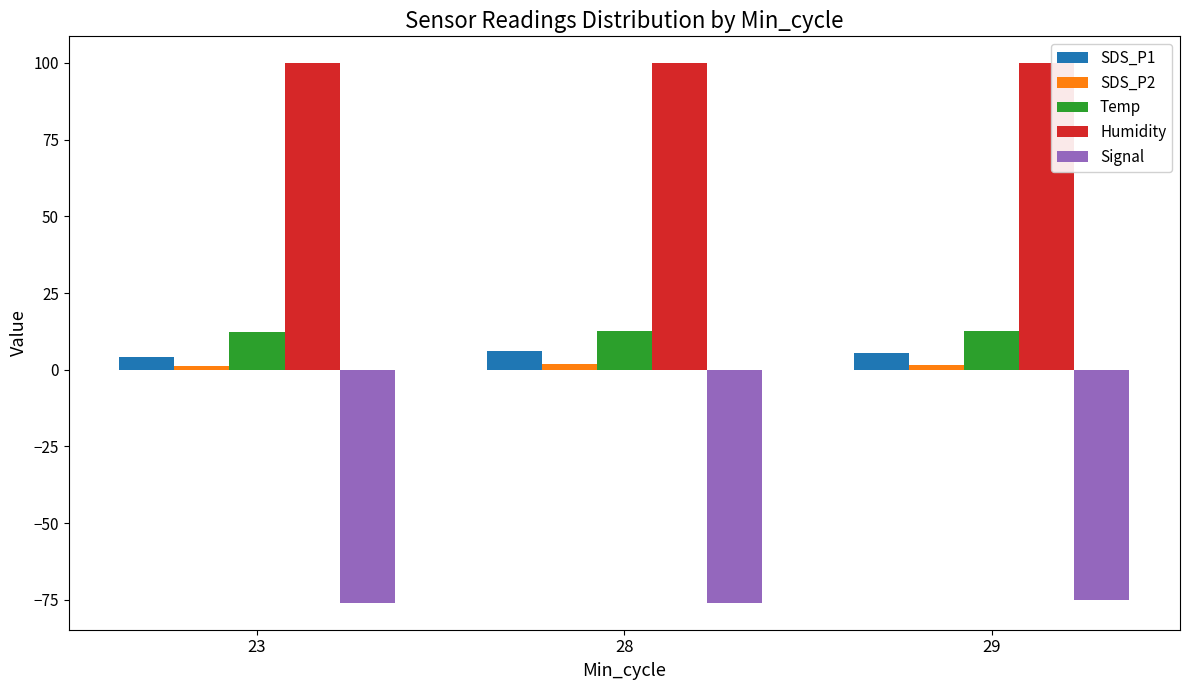

What is the smallest value displayed?

-76.0